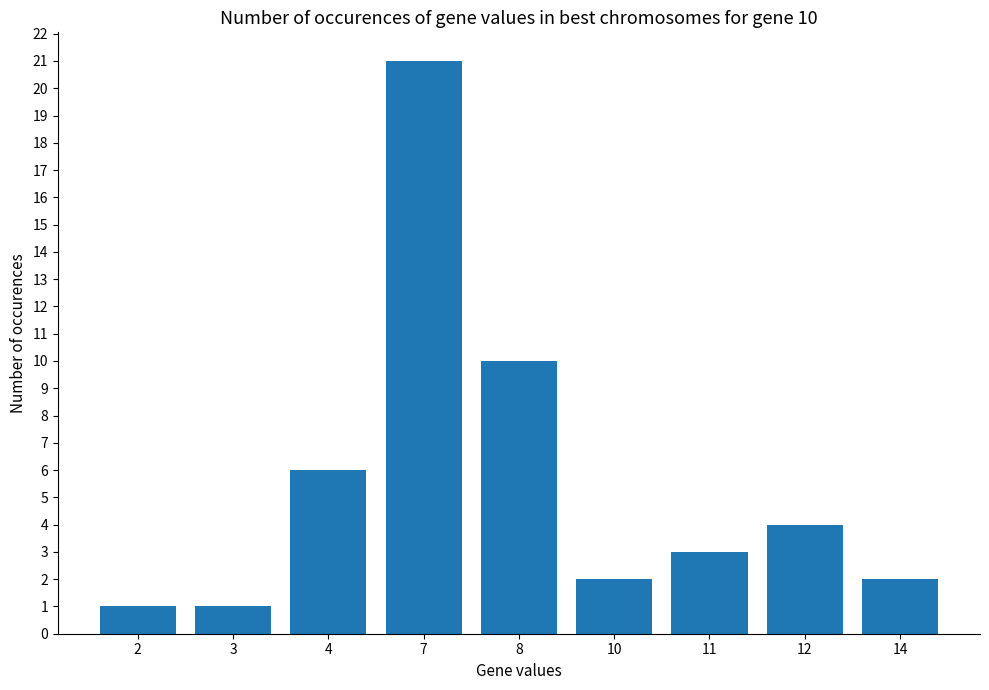

At which category does the chart reach its peak across all series?

7